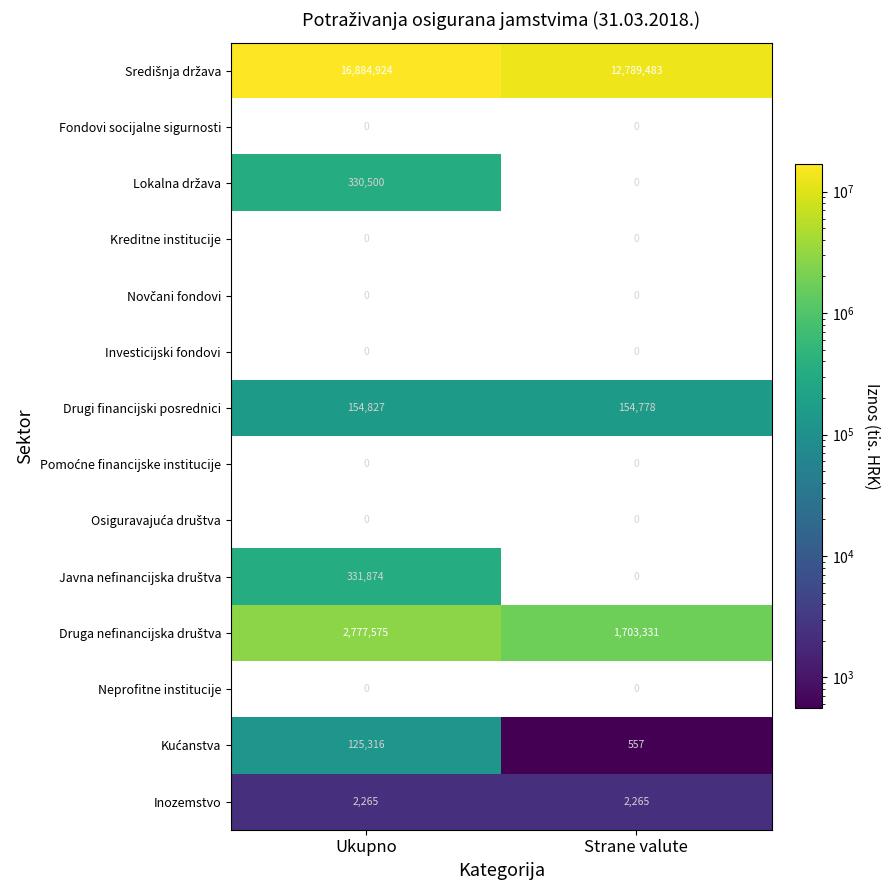

What is the total value across all series at Strane valute?

14650414